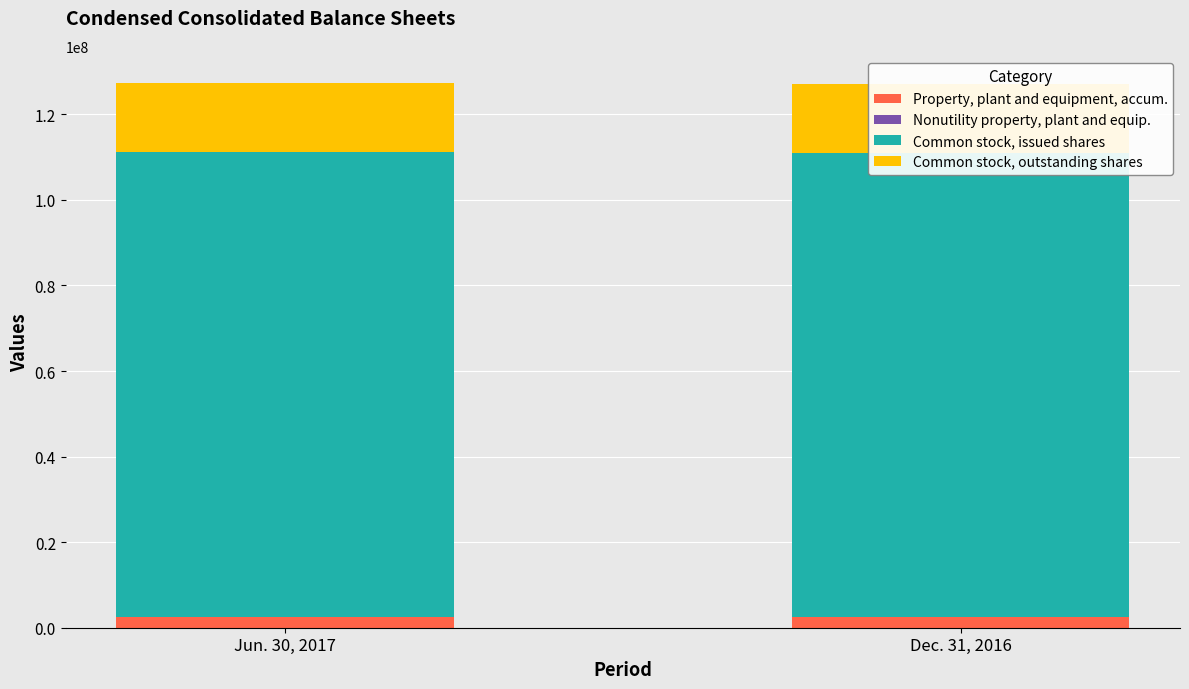

List the labels in order of Common stock, issued shares value, smallest first.

Dec. 31, 2016, Jun. 30, 2017